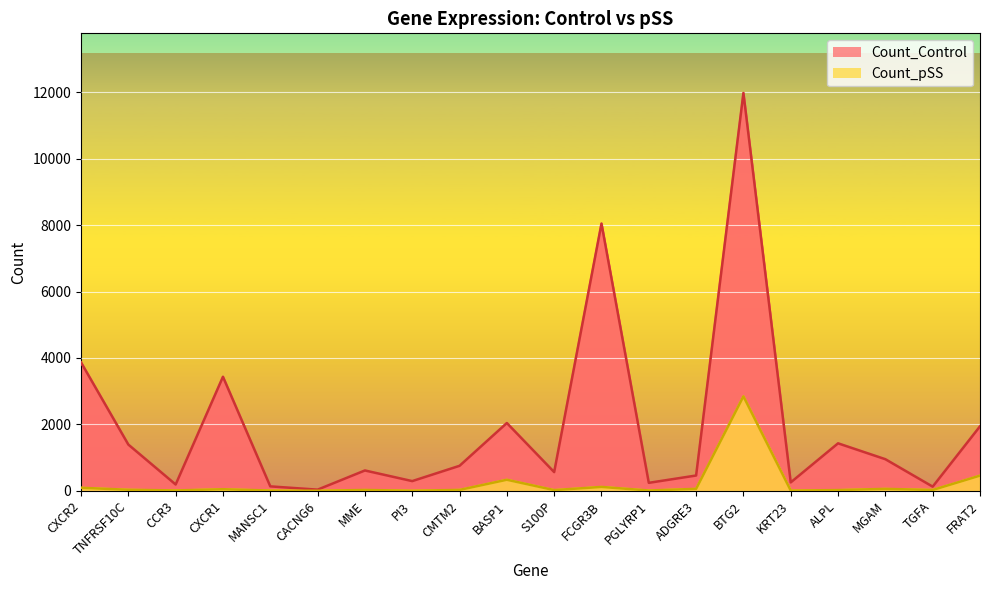

Reading right to left, extract all data points from this chart.

Count_Control: 1941.4	125.0	950.8	1429.0	252.6	11976.0	460.1	239.6	8045.0	562.8	2040.3	752.0	291.7	611.9	34.4	133.0	3432.7	189.5	1391.6	3865.3
Count_pSS: 457.6	25.3	58.1	21.9	6.3	2843.8	58.6	9.1	117.0	21.4	332.9	27.0	1.9	25.3	0.8	7.5	47.5	10.6	31.0	91.1